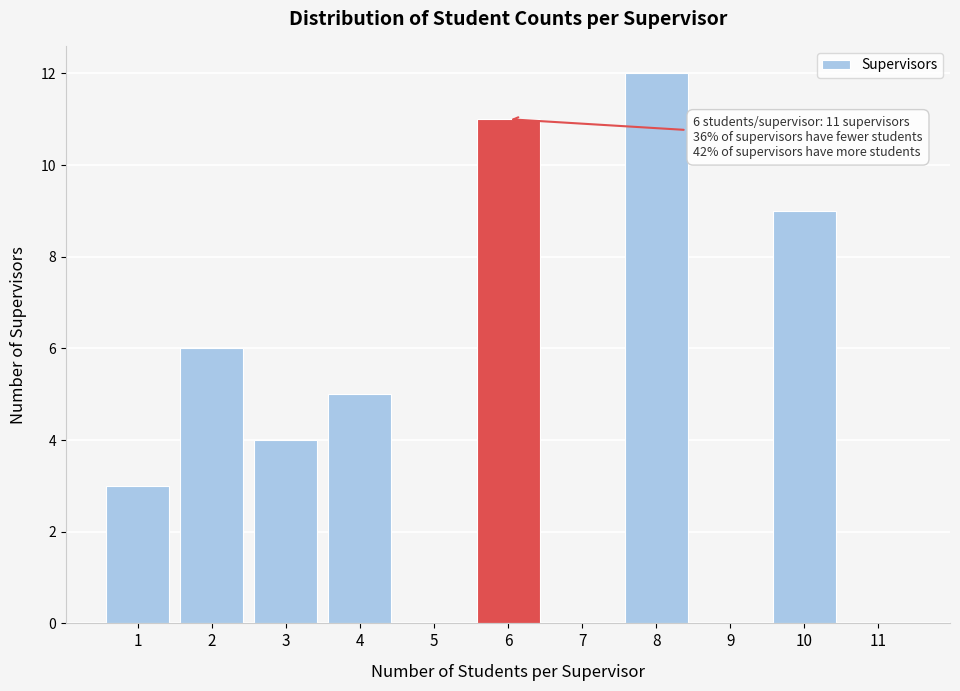

Which range on the x-axis has the tallest bar?

7.5 to 8.5